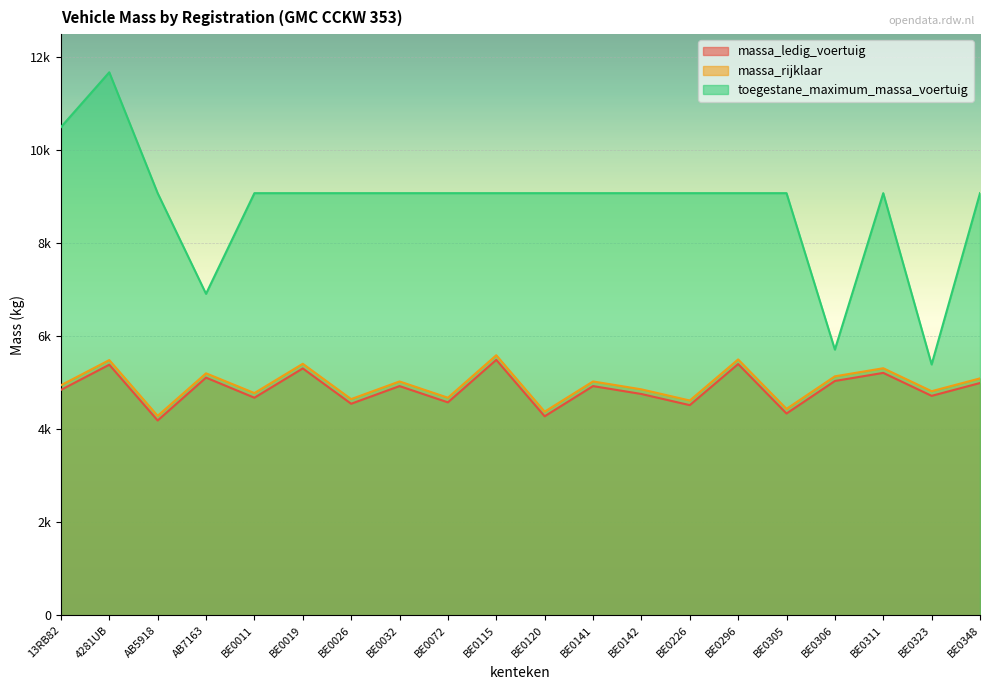

What position from the left is BE0311?

18